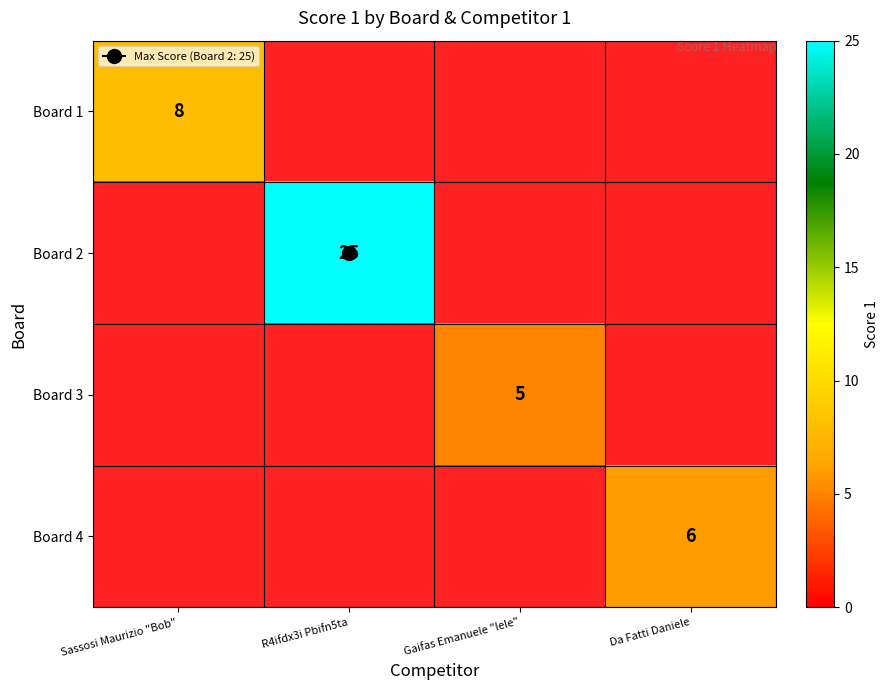

Which has a higher value, Da Fatti Daniele or Sassosi Maurizio "Bob"?

Sassosi Maurizio "Bob"